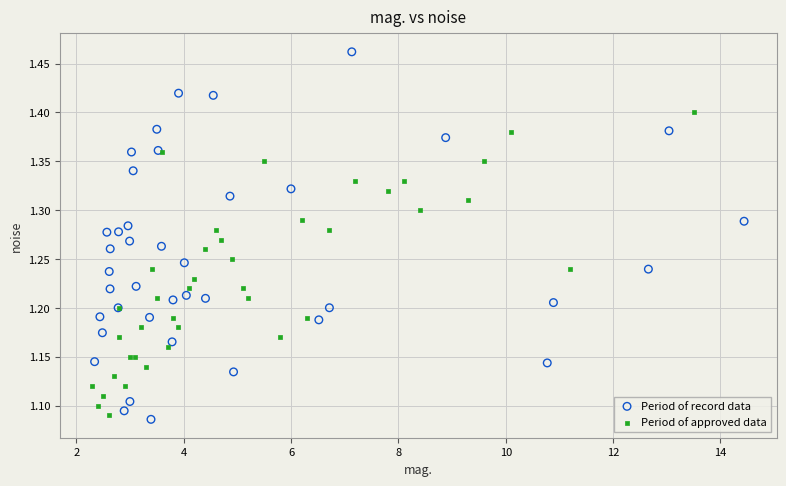

Which series contains the highest Y value?

Period of record data